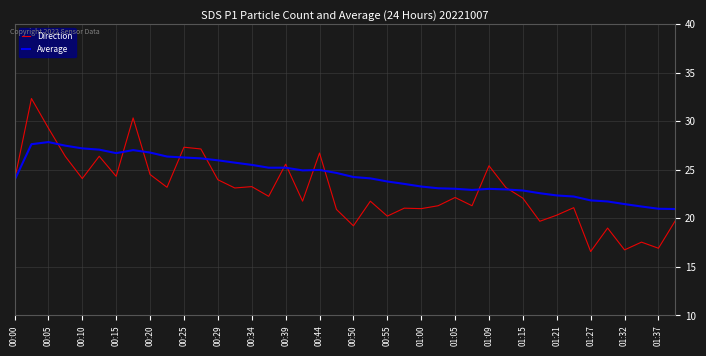

Which series has the widest spread of values?

Direction